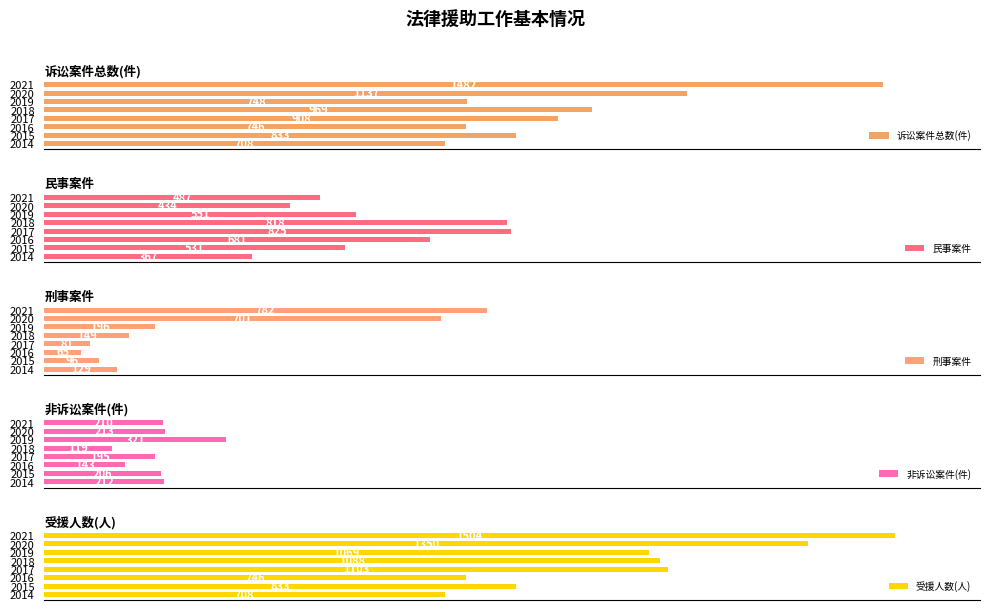

What is the value of the 刑事案件 bar at the 6th from the left?

196